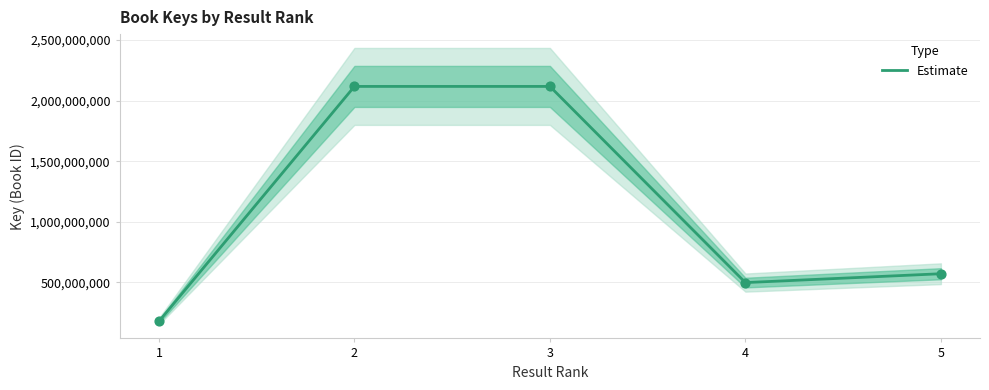

Which has a higher value, 1 or 3?

3